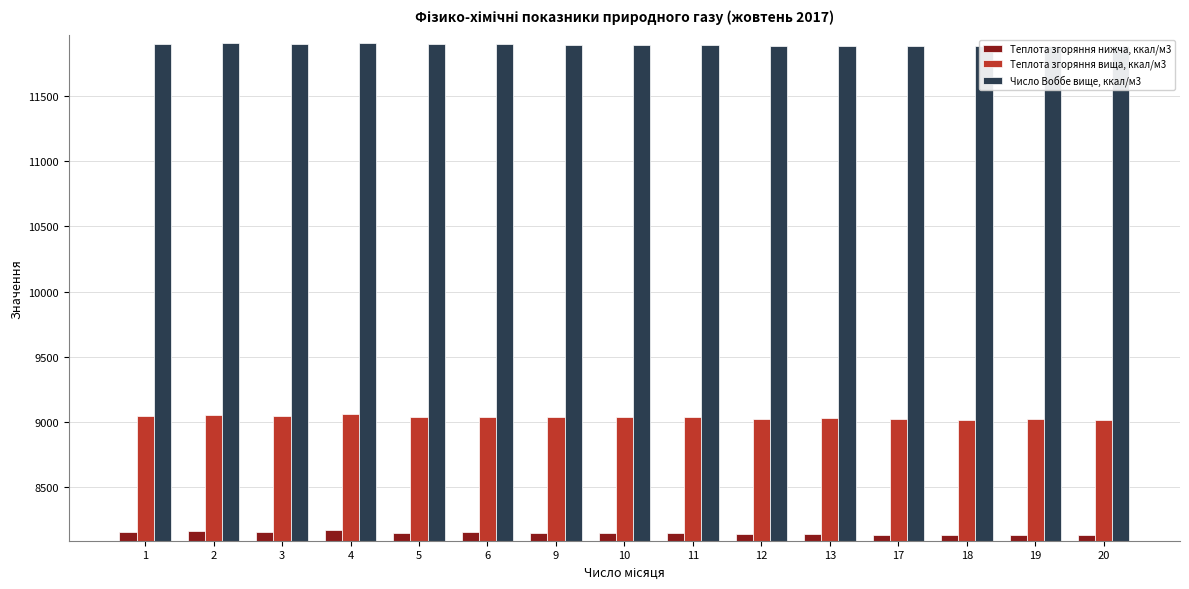

How many distinct data groups are displayed?

3